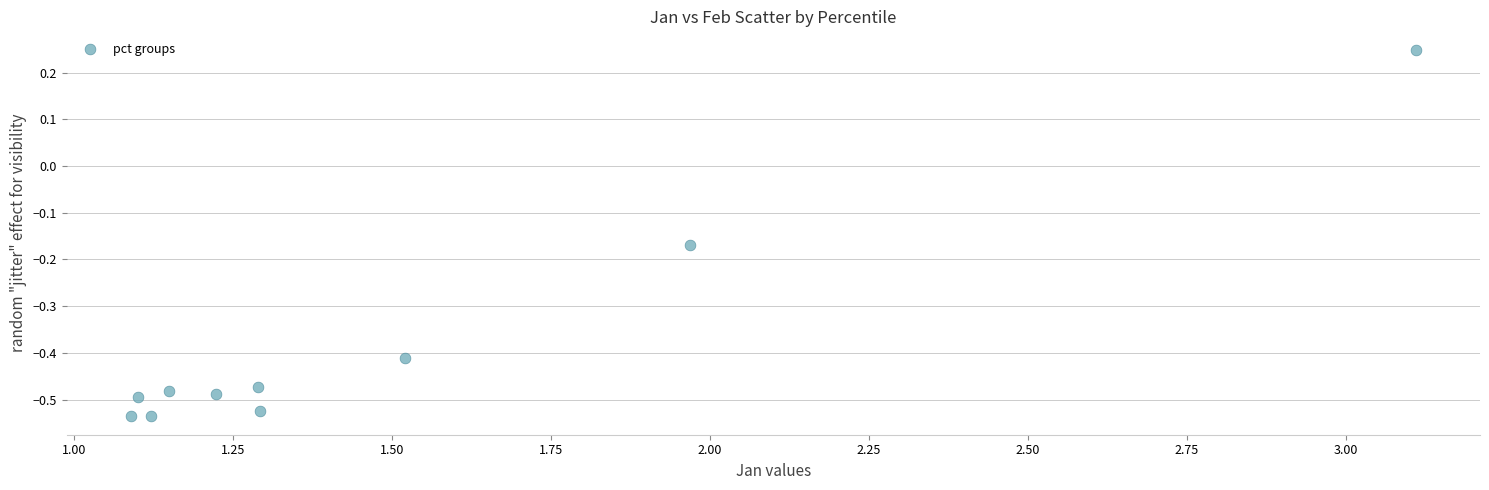

What is the range of X values (max minus min)?

2.0